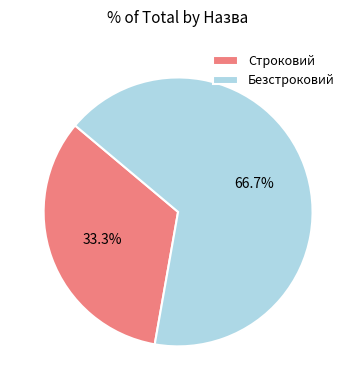

To the nearest percent, what is the difference between the Безстроковий and Строковий slice percentages?

33%